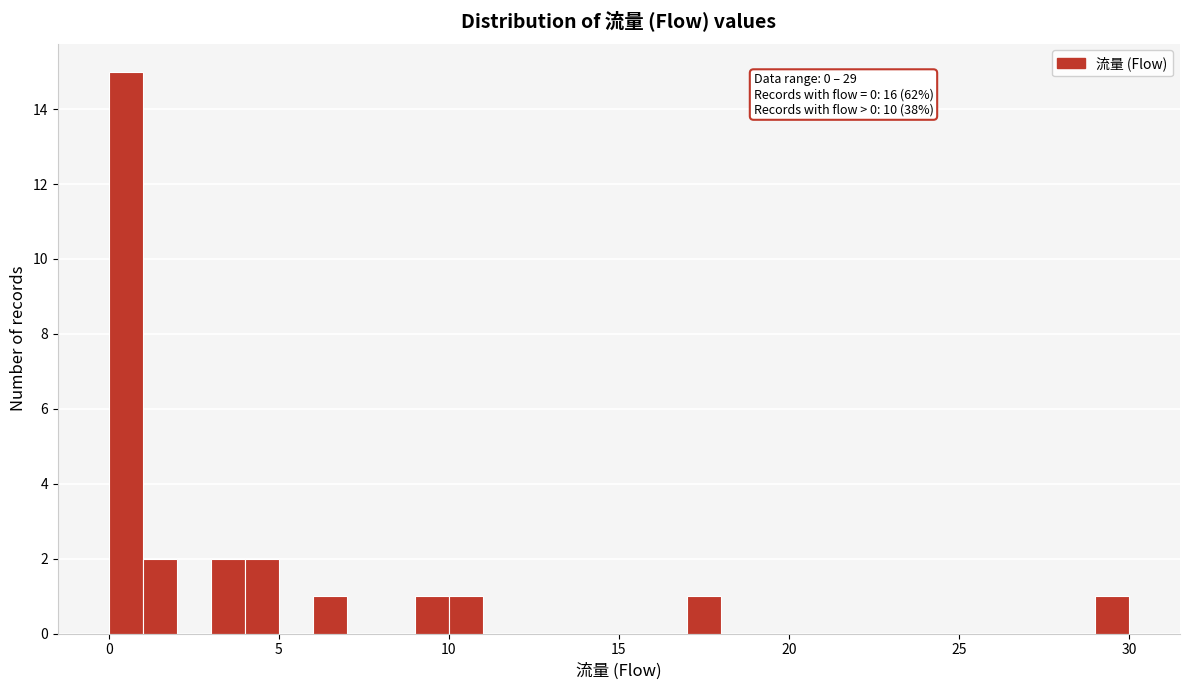

Around what value on the x-axis is the tallest bar? Give the approximate position of its centre, as read against the axis.

0.5